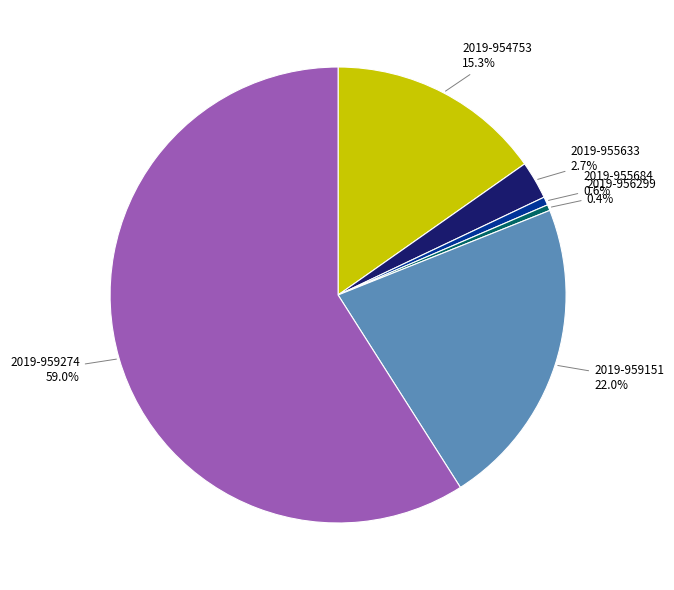

Count the number of slices in the pie.

6